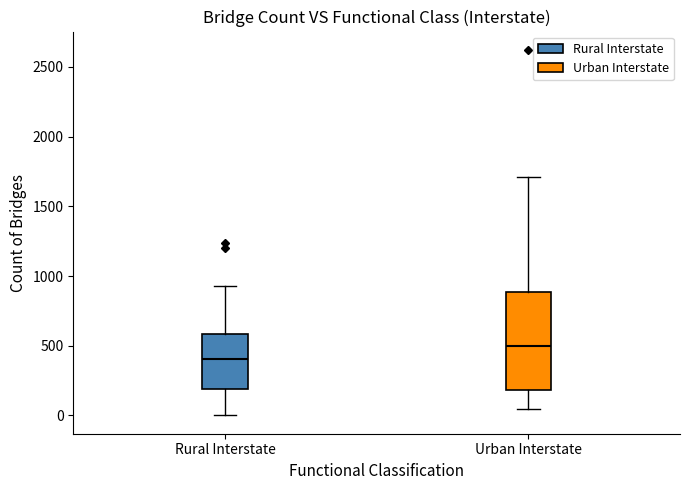

Reading left to right, read every box against the y-axis: the position of its median line, the range the box covers, and the ends of its whiskers. The values are not printed on the chart, so give them approximately, as read against the axis.

Rural Interstate: median 400, box 200 to 600, whiskers 0 to 950
Urban Interstate: median 500, box 200 to 900, whiskers 50 to 1700